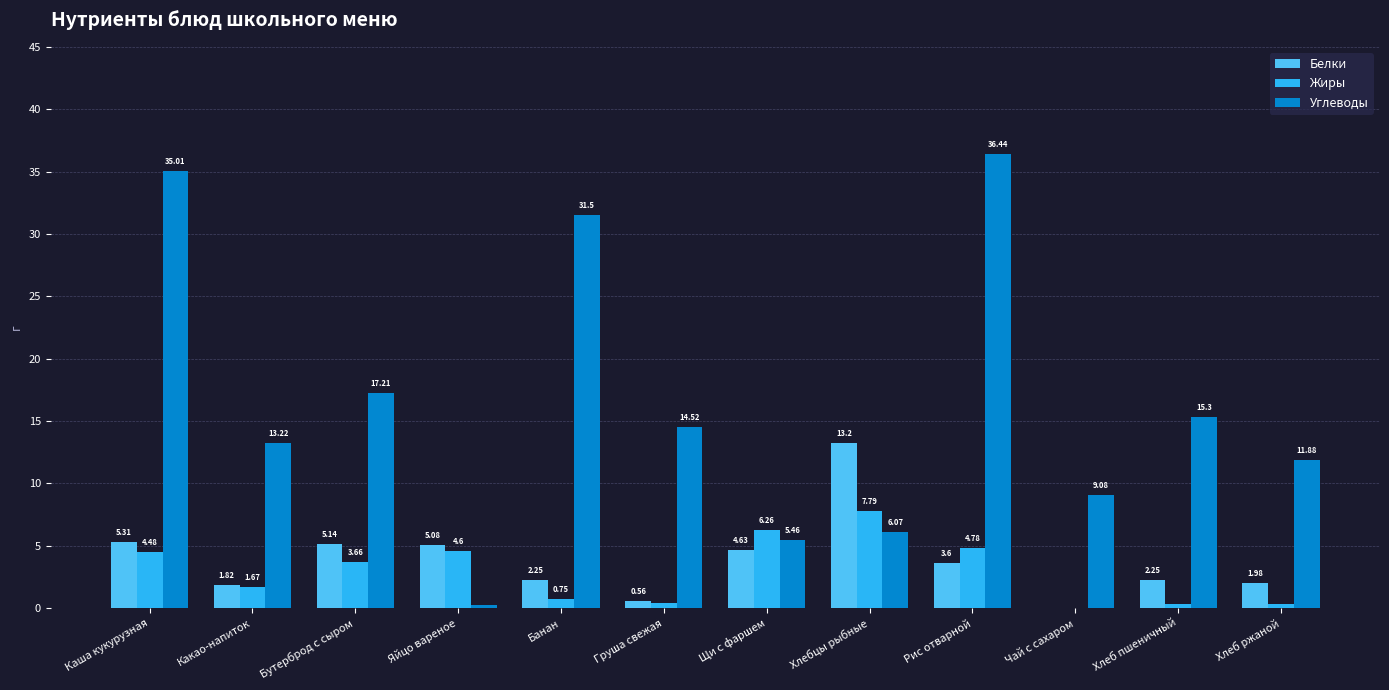

Which series changed the most between Груша свежая and Рис отварной?

Углеводы